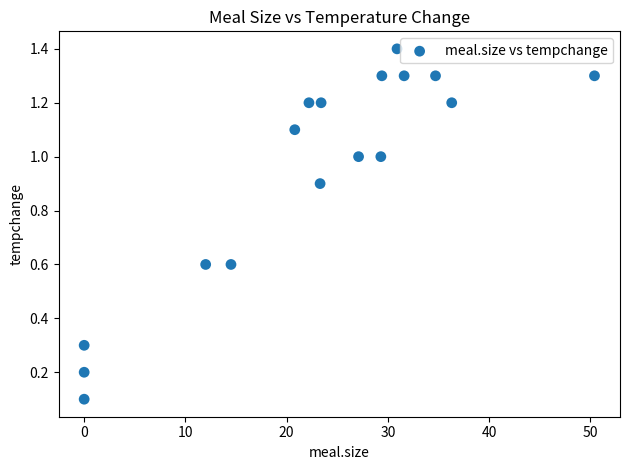

What is the range of X values (max minus min)?

50.4